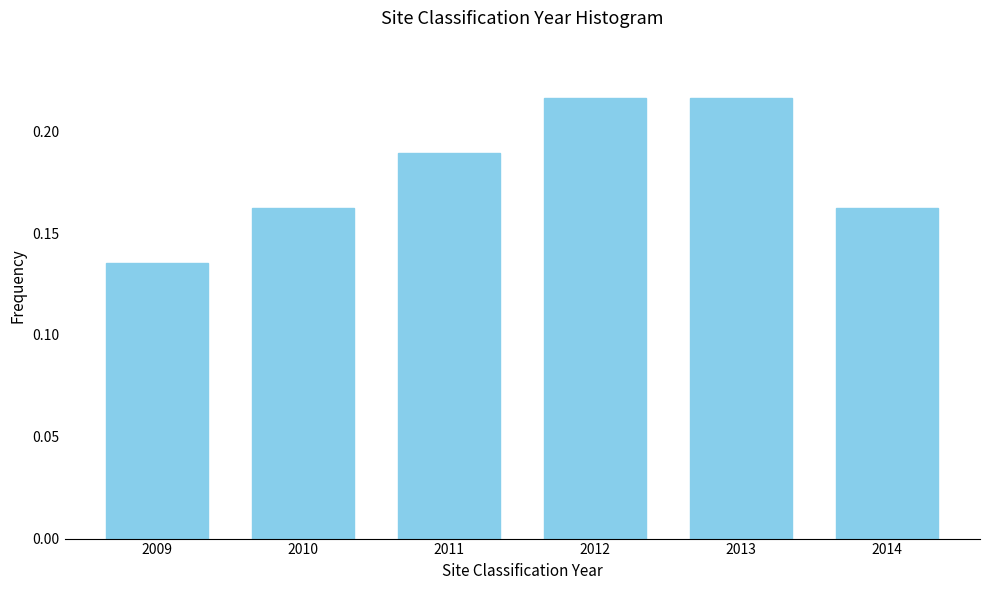

What is the change in value from 2010 to 2013?

+0.1